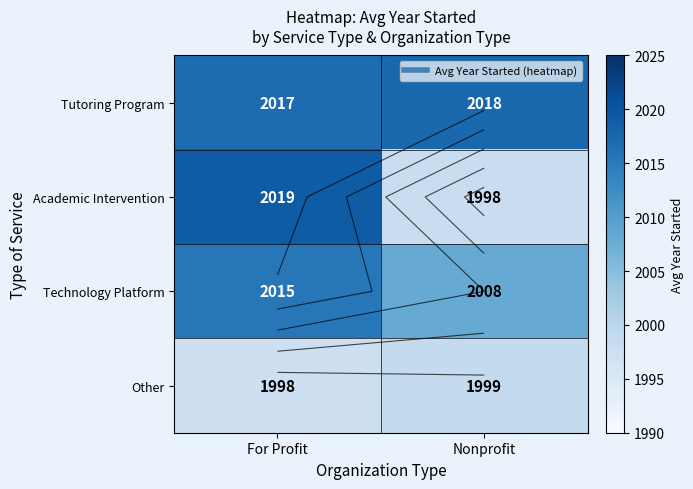

Which series has the largest total across all categories?

Tutoring Program